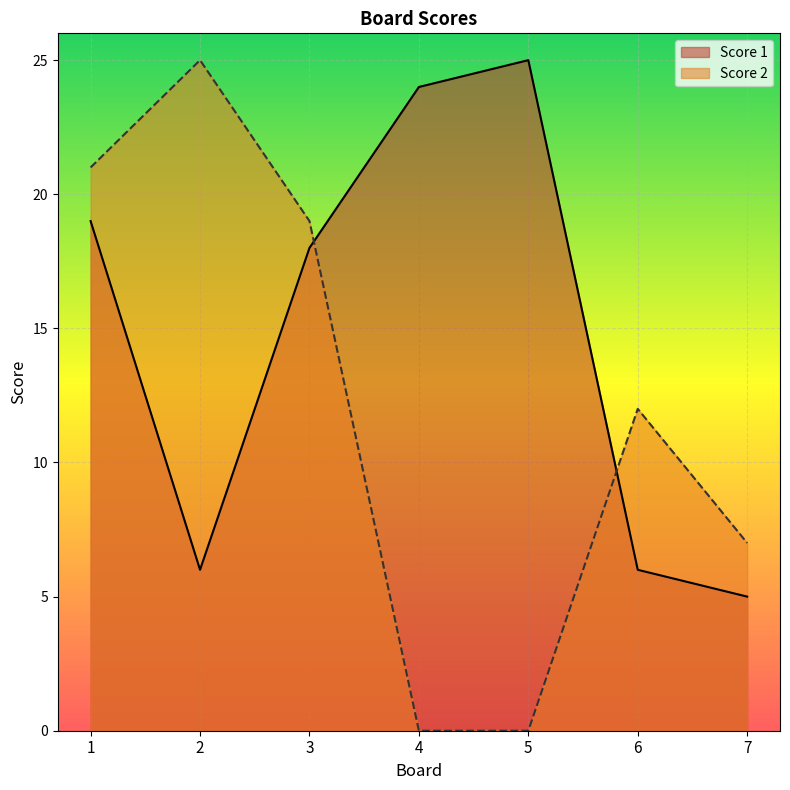

How many values in the Score 1 series are below 18?

3